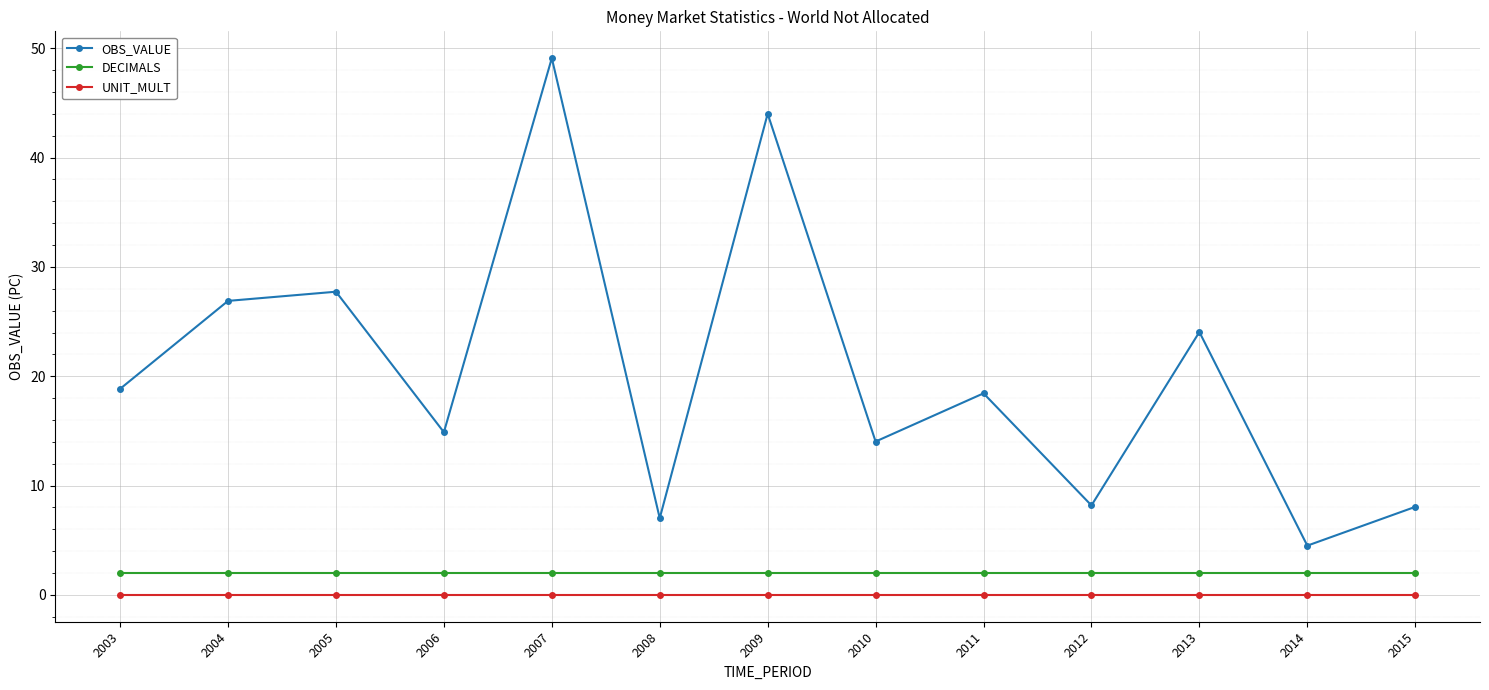

The value of DECIMALS at 2003 is 2.0. True or false?

True